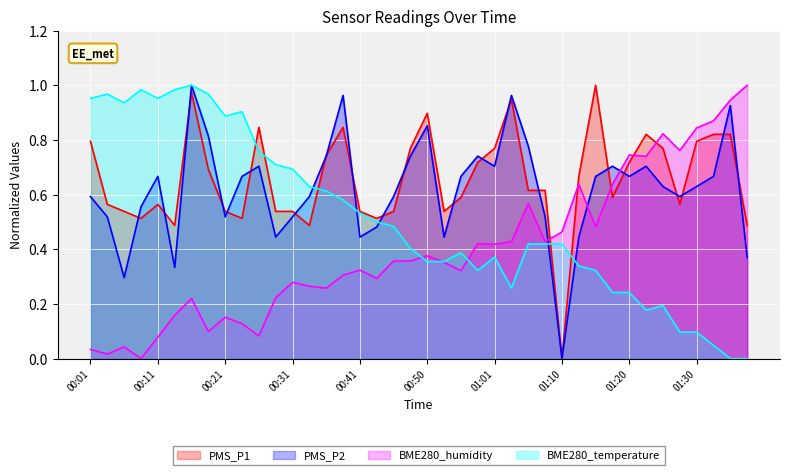

Reading left to right, what are all the values shown in this chart?

PMS_P1: 00:01=0.8	00:04=0.6	00:06=0.5	00:09=0.5	00:11=0.6	00:14=0.5	00:16=1.0	00:18=0.7	00:21=0.5	00:23=0.5	00:26=0.8	00:28=0.5	00:31=0.5	00:33=0.5	00:35=0.7	00:38=0.8	00:41=0.5	00:43=0.5	00:45=0.5	00:48=0.8	00:50=0.9	00:53=0.5	00:55=0.6	00:58=0.7	01:01=0.8	01:03=0.9	01:05=0.6	01:08=0.6	01:10=0.0	01:13=0.7	01:15=1.0	01:18=0.6	01:20=0.7	01:23=0.8	01:25=0.8	01:27=0.6	01:30=0.8	01:32=0.8	01:35=0.8	01:37=0.5
PMS_P2: 00:01=0.6	00:04=0.5	00:06=0.3	00:09=0.6	00:11=0.7	00:14=0.3	00:16=1.0	00:18=0.8	00:21=0.5	00:23=0.7	00:26=0.7	00:28=0.4	00:31=0.5	00:33=0.6	00:35=0.7	00:38=1.0	00:41=0.4	00:43=0.5	00:45=0.6	00:48=0.7	00:50=0.9	00:53=0.4	00:55=0.7	00:58=0.7	01:01=0.7	01:03=1.0	01:05=0.8	01:08=0.5	01:10=0.0	01:13=0.4	01:15=0.7	01:18=0.7	01:20=0.7	01:23=0.7	01:25=0.6	01:27=0.6	01:30=0.6	01:32=0.7	01:35=0.9	01:37=0.4
BME280_humidity: 00:01=0.0	00:04=0.0	00:06=0.0	00:09=0.0	00:11=0.1	00:14=0.2	00:16=0.2	00:18=0.1	00:21=0.2	00:23=0.1	00:26=0.1	00:28=0.2	00:31=0.3	00:33=0.3	00:35=0.3	00:38=0.3	00:41=0.3	00:43=0.3	00:45=0.4	00:48=0.4	00:50=0.4	00:53=0.4	00:55=0.3	00:58=0.4	01:01=0.4	01:03=0.4	01:05=0.6	01:08=0.4	01:10=0.5	01:13=0.6	01:15=0.5	01:18=0.6	01:20=0.7	01:23=0.7	01:25=0.8	01:27=0.8	01:30=0.8	01:32=0.9	01:35=0.9	01:37=1.0
BME280_temperature: 00:01=1.0	00:04=1.0	00:06=0.9	00:09=1.0	00:11=1.0	00:14=1.0	00:16=1.0	00:18=1.0	00:21=0.9	00:23=0.9	00:26=0.8	00:28=0.7	00:31=0.7	00:33=0.6	00:35=0.6	00:38=0.6	00:41=0.5	00:43=0.5	00:45=0.5	00:48=0.4	00:50=0.4	00:53=0.4	00:55=0.4	00:58=0.3	01:01=0.4	01:03=0.3	01:05=0.4	01:08=0.4	01:10=0.4	01:13=0.3	01:15=0.3	01:18=0.2	01:20=0.2	01:23=0.2	01:25=0.2	01:27=0.1	01:30=0.1	01:32=0.0	01:35=0.0	01:37=0.0